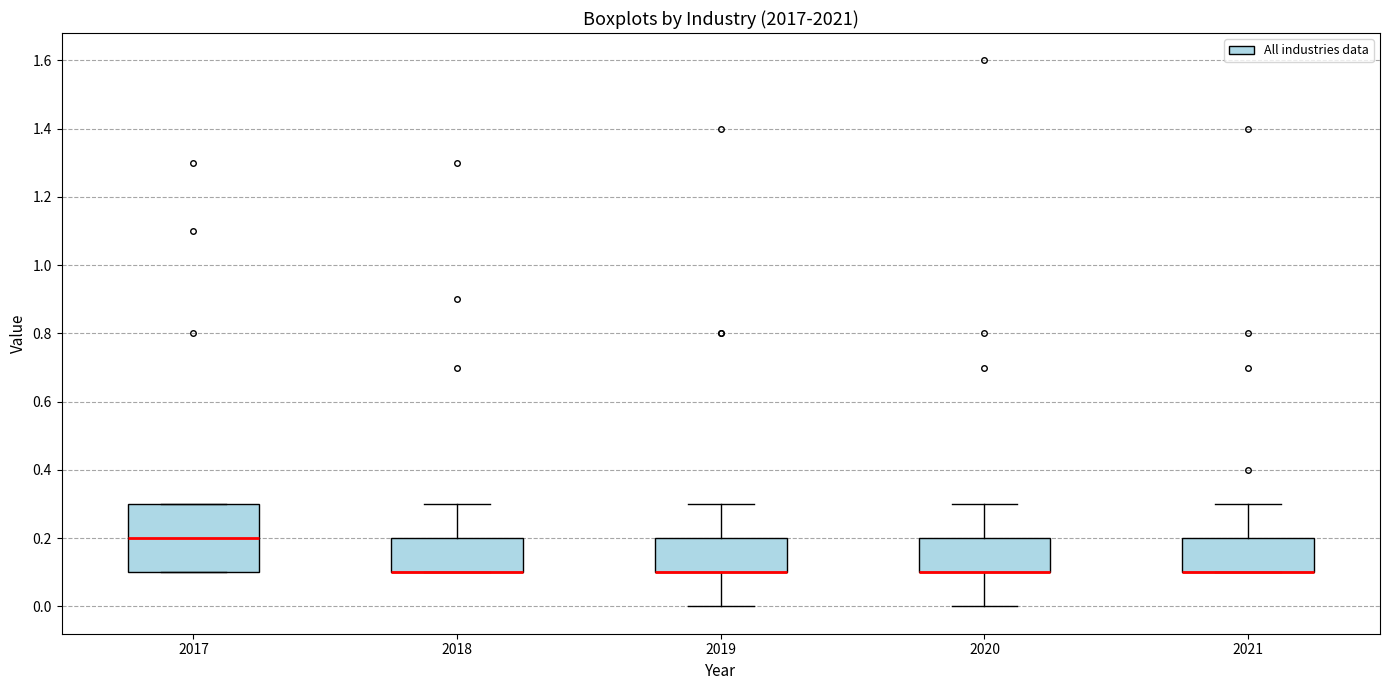

Reading left to right, transcribe this box plot: for each box, give where its median line is, the range the box spans, and where its two whiskers end, as read against the y-axis. The values are not printed on the chart, so give them approximately, as read against the axis.

2017: median 0.2, box 0.1 to 0.3, whiskers 0.1 to 0.3
2018: median 0.1 (drawn on the box's lower edge), box 0.1 to 0.2, whiskers 0.1 to 0.3
2019: median 0.1 (drawn on the box's lower edge), box 0.1 to 0.2, whiskers 0.0 to 0.3
2020: median 0.1 (drawn on the box's lower edge), box 0.1 to 0.2, whiskers 0.0 to 0.3
2021: median 0.1 (drawn on the box's lower edge), box 0.1 to 0.2, whiskers 0.1 to 0.3